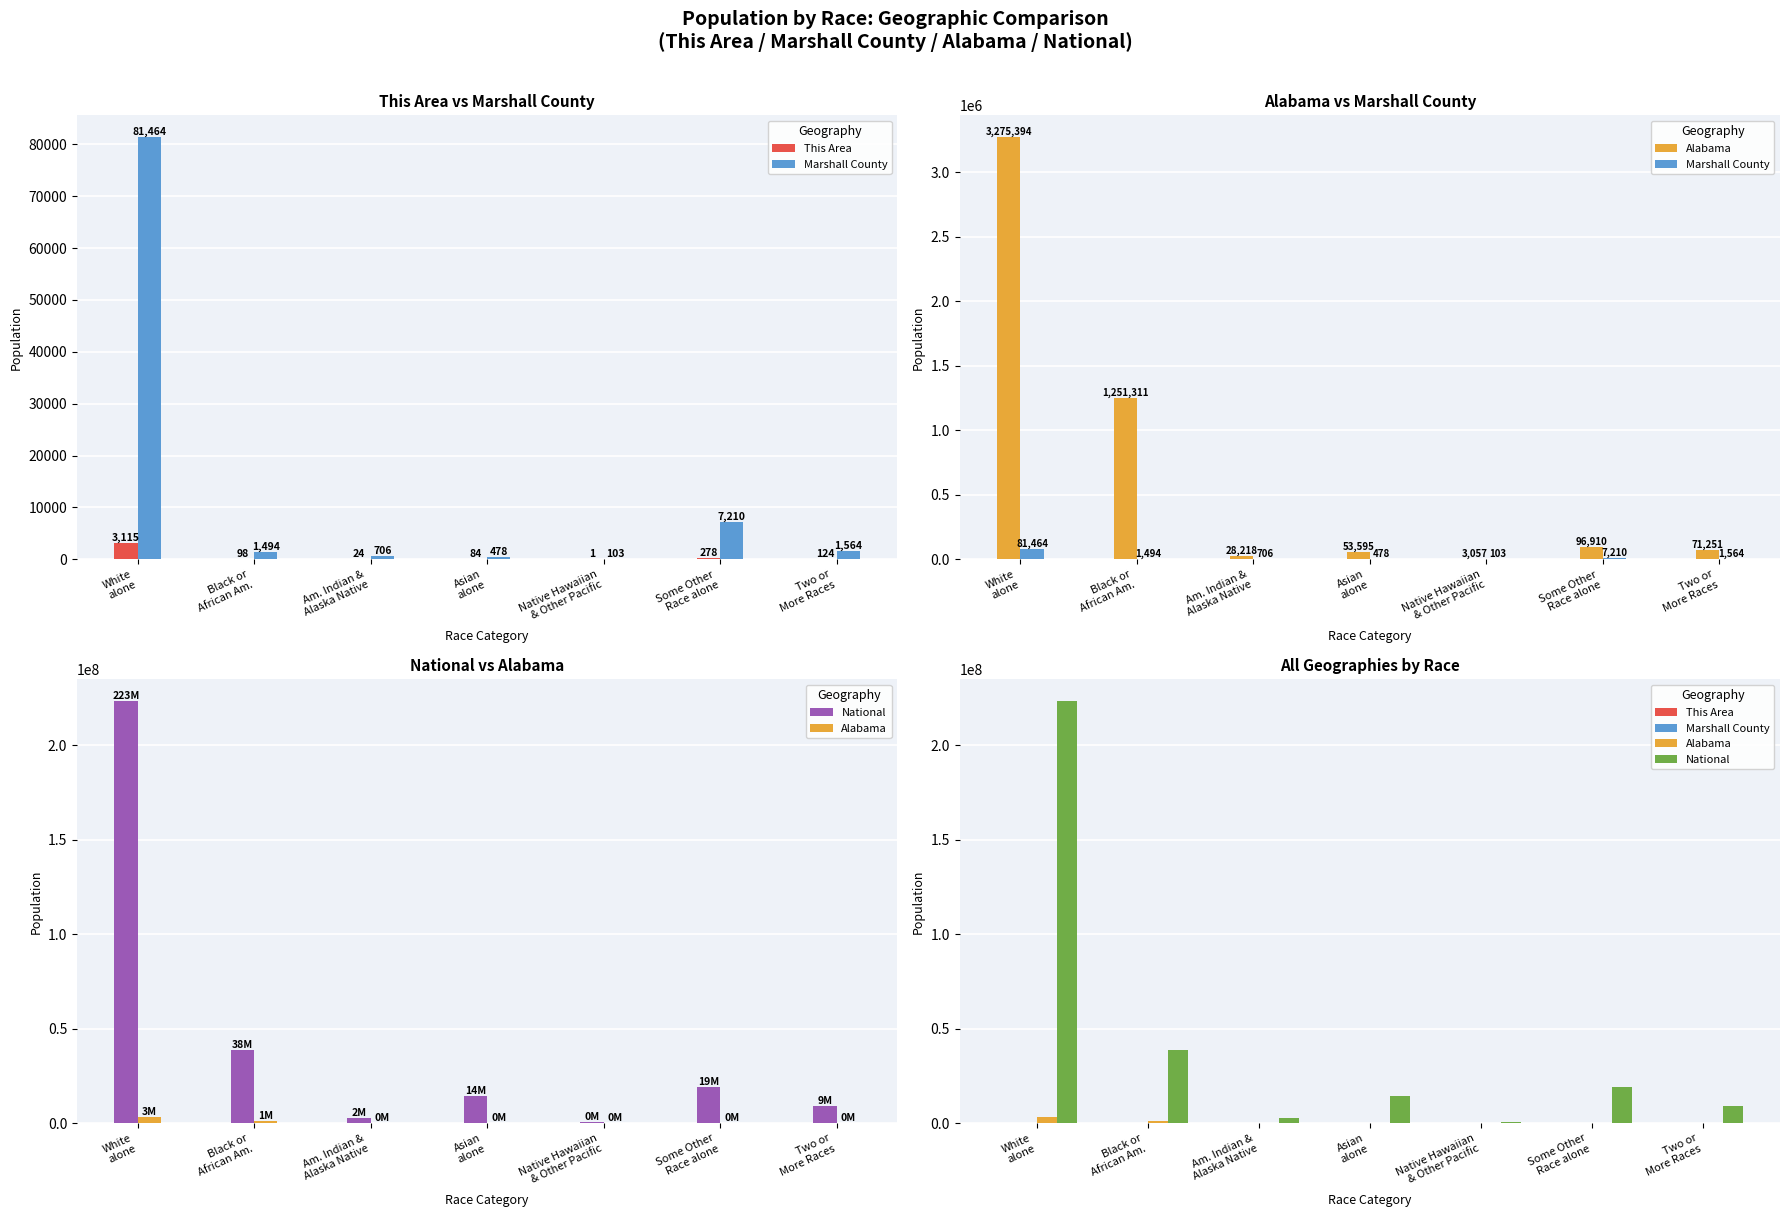

List the series in order of their peak value, lowest first.

This Area, Marshall County, Alabama, National